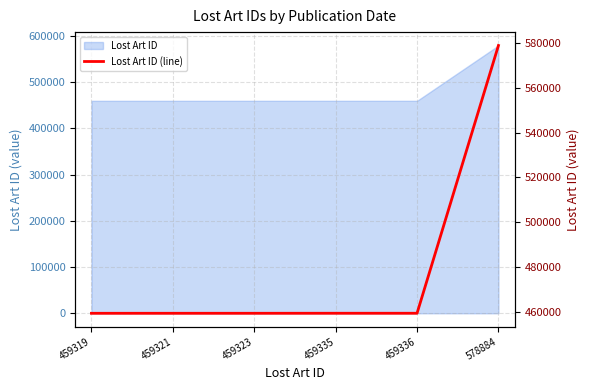

Rank the categories by value from highest to lowest.

578884, 459336, 459335, 459323, 459321, 459319